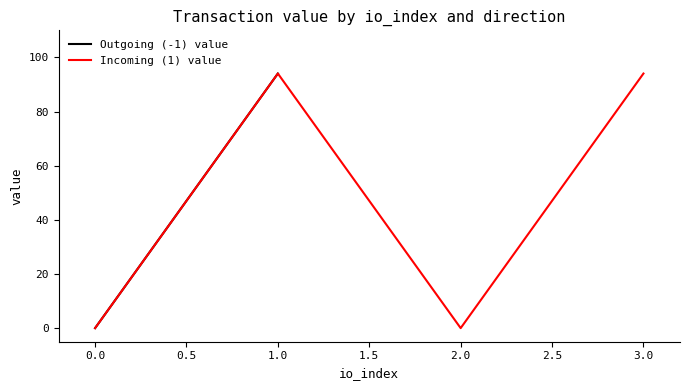

The Incoming (1) value series shows 0.0 at 0.0. True or false?

True